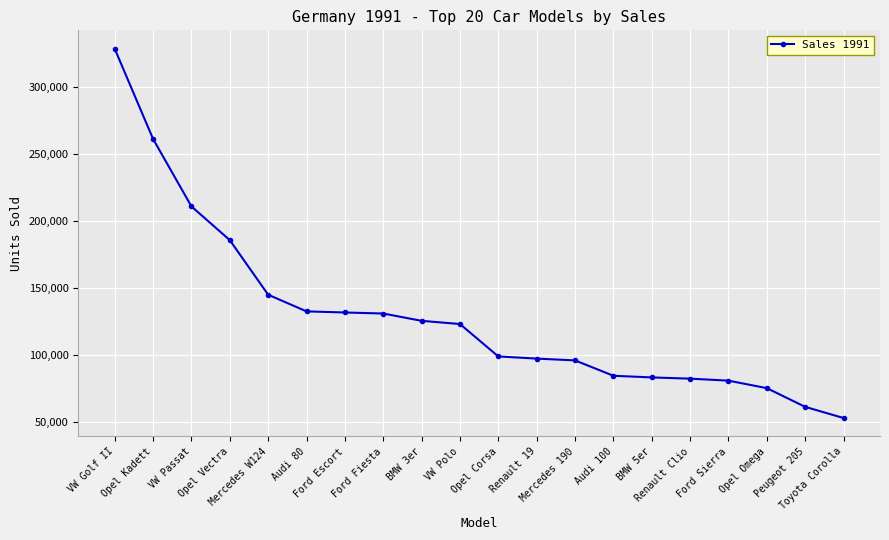

What is the value of the 5th point from the left?

144960